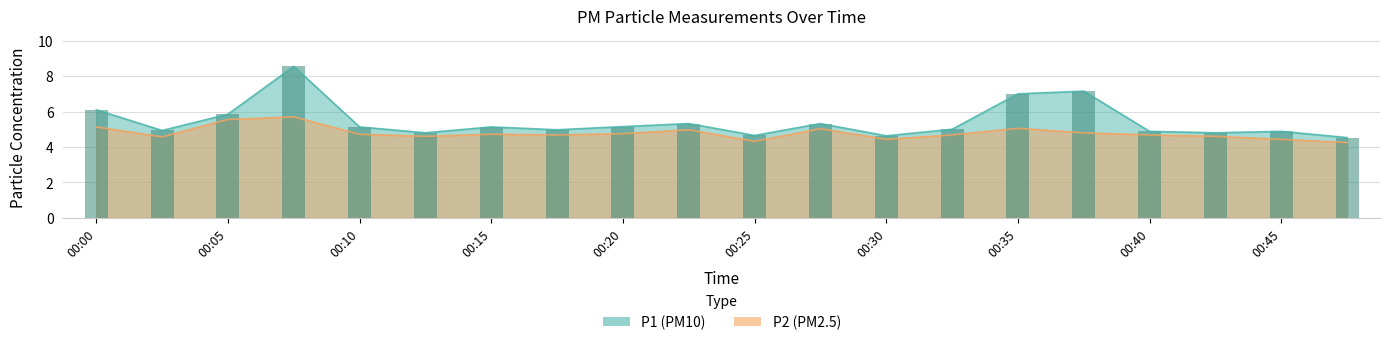

How many groups of bars are there?

20